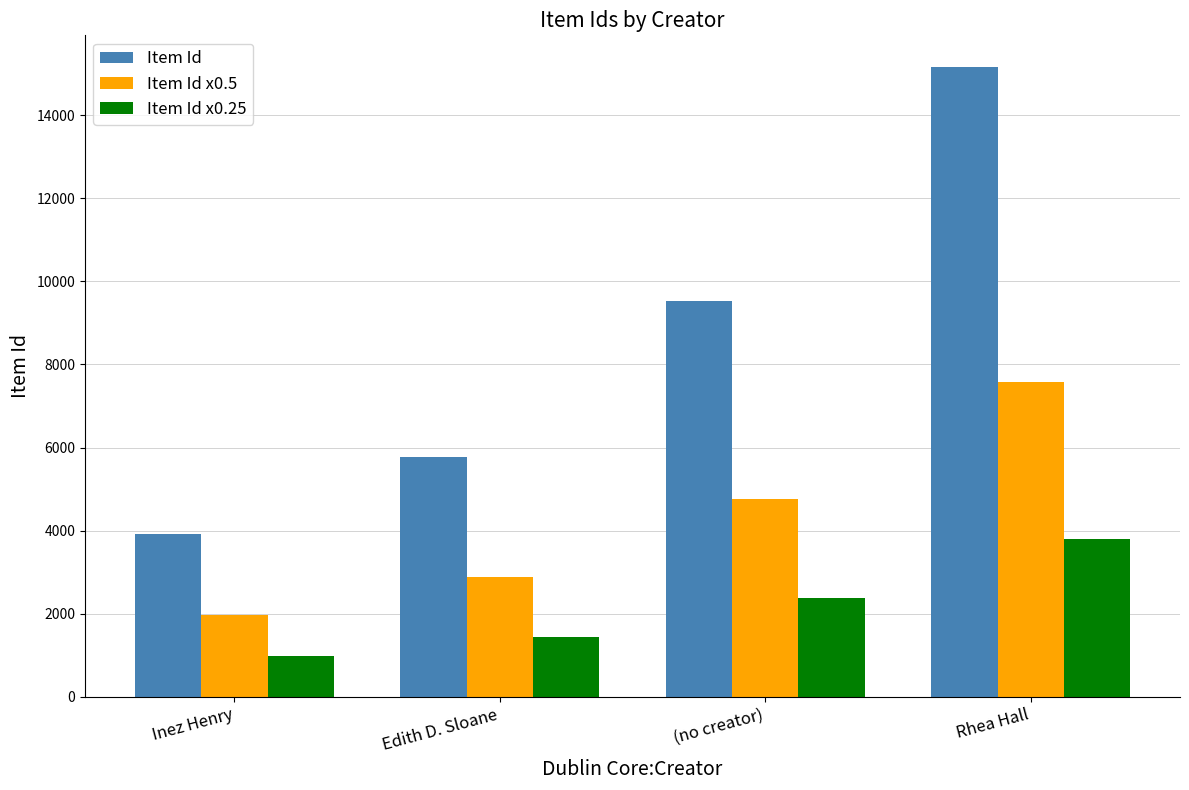

What is the sum of all Item Id x0.5 values?

17193